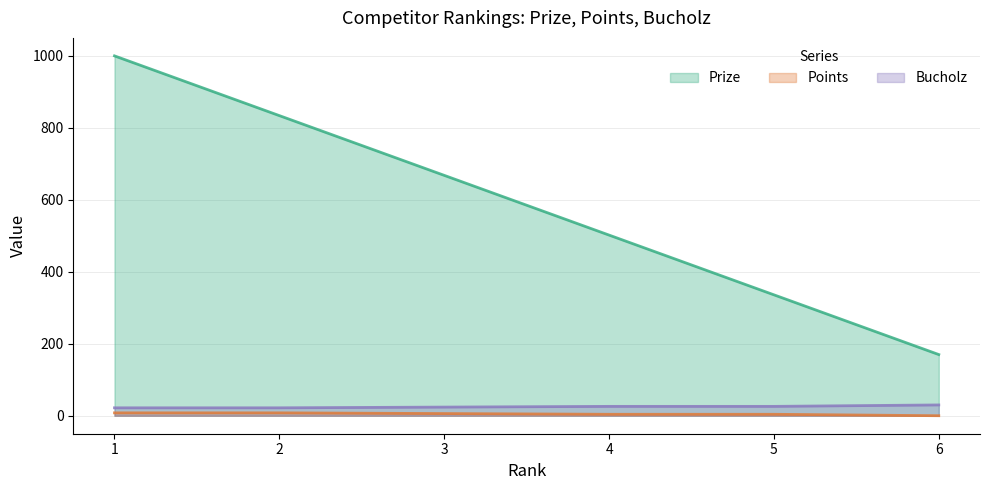

True or false: Bucholz has a value of 7 at 6.

False